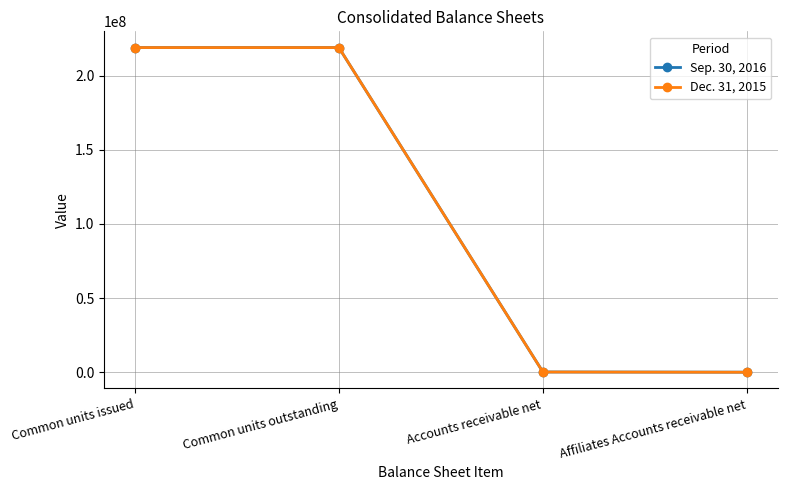

Rank the series by their maximum value, from lowest to highest.

Dec. 31, 2015, Sep. 30, 2016